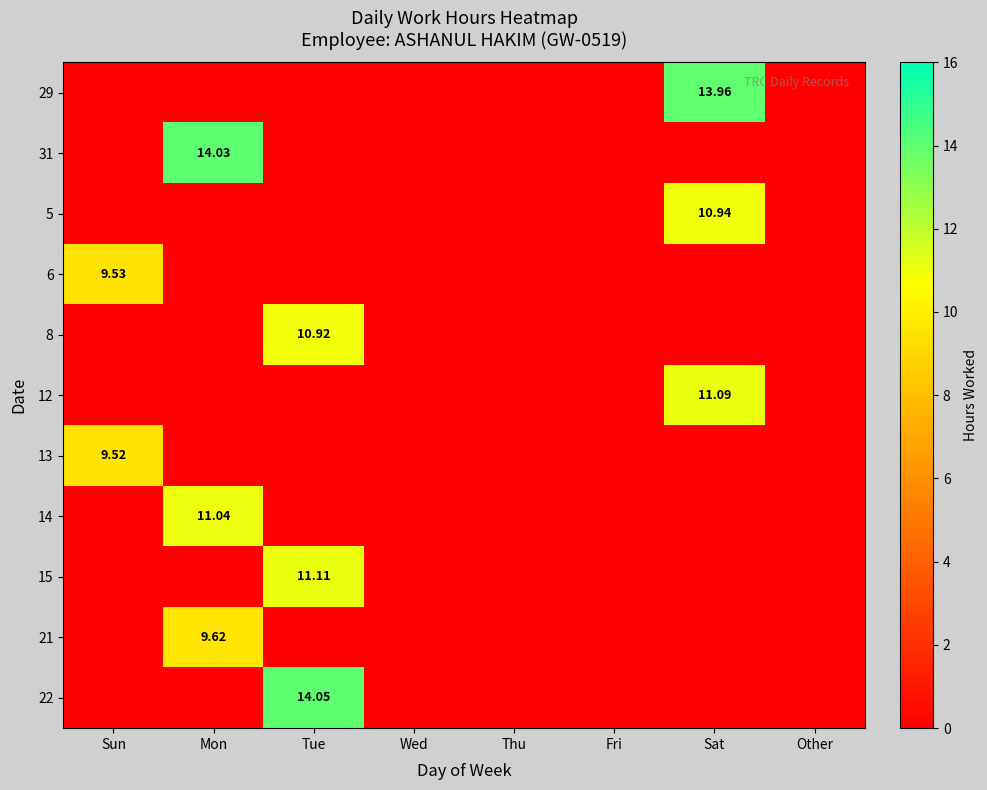

What is the highest value of the 22 series?

14.1